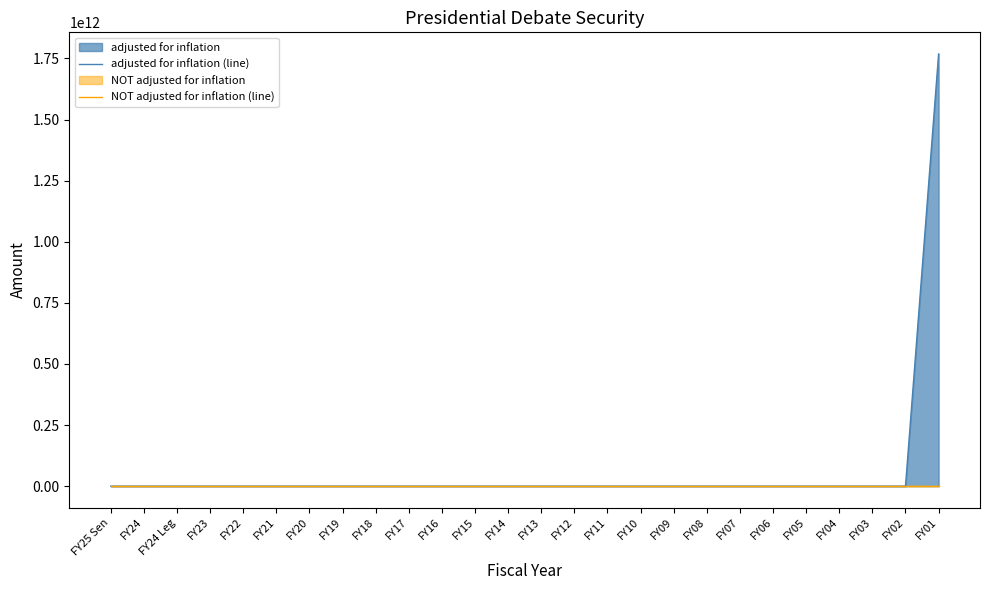

Reading right to left, transcribe all the data shown in this chart.

adjusted for inflation (line): FY01=1768319900000	FY02=0	FY03=0	FY04=0	FY05=0	FY06=0	FY07=0	FY08=0	FY09=0	FY10=0	FY11=0	FY12=0	FY13=0	FY14=0	FY15=0	FY16=0	FY17=0	FY18=0	FY19=0	FY20=0	FY21=0	FY22=0	FY23=0	FY24 Leg=0	FY24=0	FY25 Sen=0
NOT adjusted for inflation (line): FY01=0	FY02=0	FY03=0	FY04=0	FY05=0	FY06=0	FY07=0	FY08=0	FY09=0	FY10=0	FY11=0	FY12=0	FY13=0	FY14=0	FY15=0	FY16=0	FY17=0	FY18=0	FY19=0	FY20=0	FY21=0	FY22=0	FY23=0	FY24 Leg=0	FY24=0	FY25 Sen=0